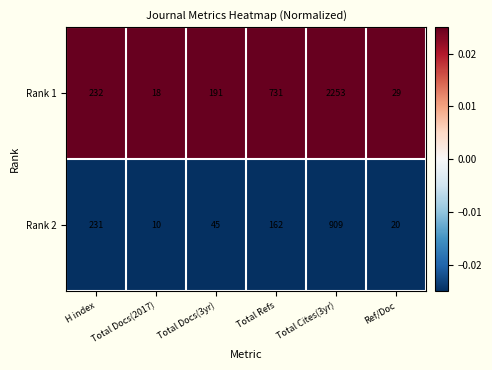

How many categories are shown in the chart?

6